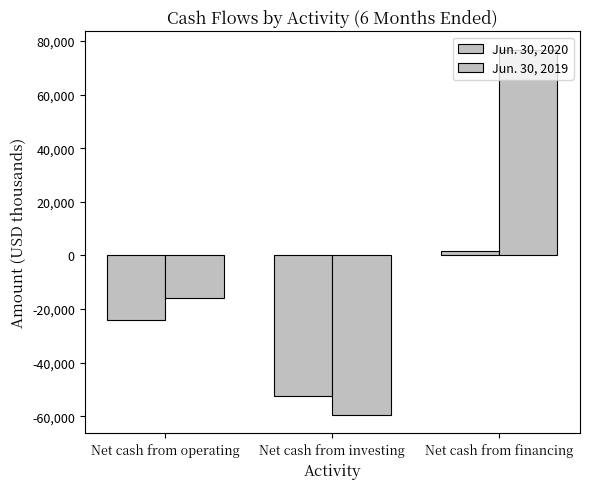

How many values in Jun. 30, 2019 are below zero?

2